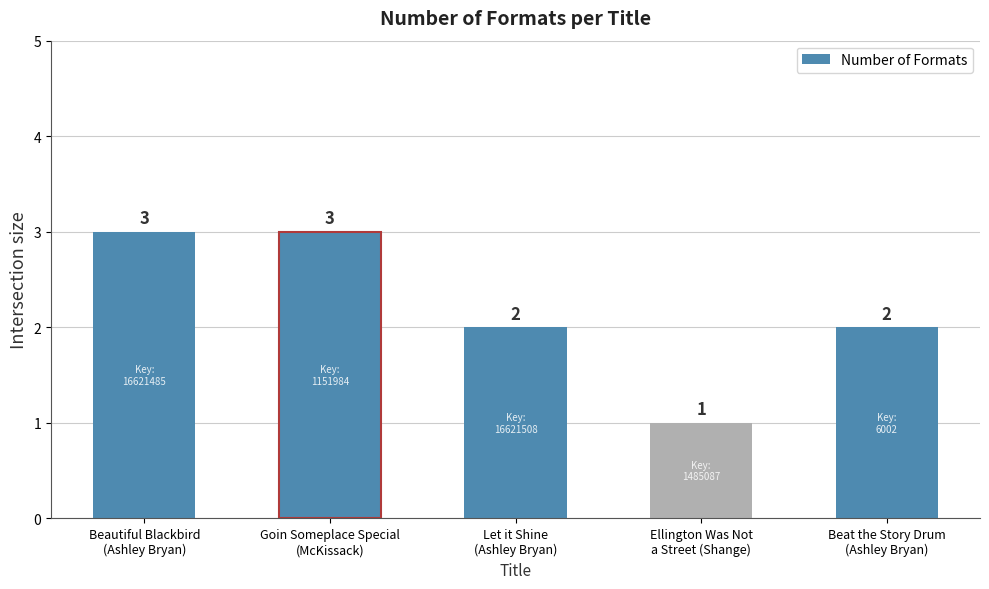

Which has a higher value, Beautiful Blackbird
(Ashley Bryan) or Let it Shine
(Ashley Bryan)?

Beautiful Blackbird
(Ashley Bryan)